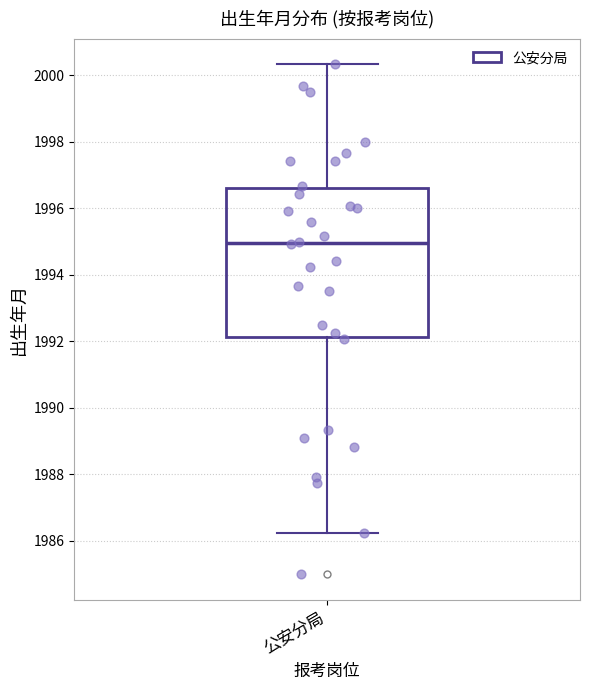

Where is the upper edge of the box for 公安分局 on the y-axis? The values are not printed on the chart, so give them approximately, as read against the axis.

1996.6